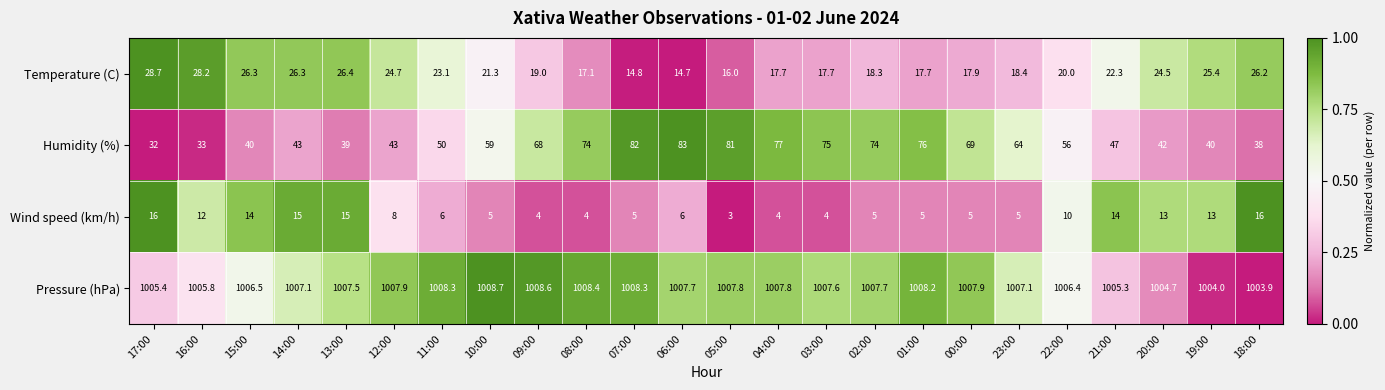

The Pressure (hPa) series shows 1007.8 at 05:00. True or false?

True